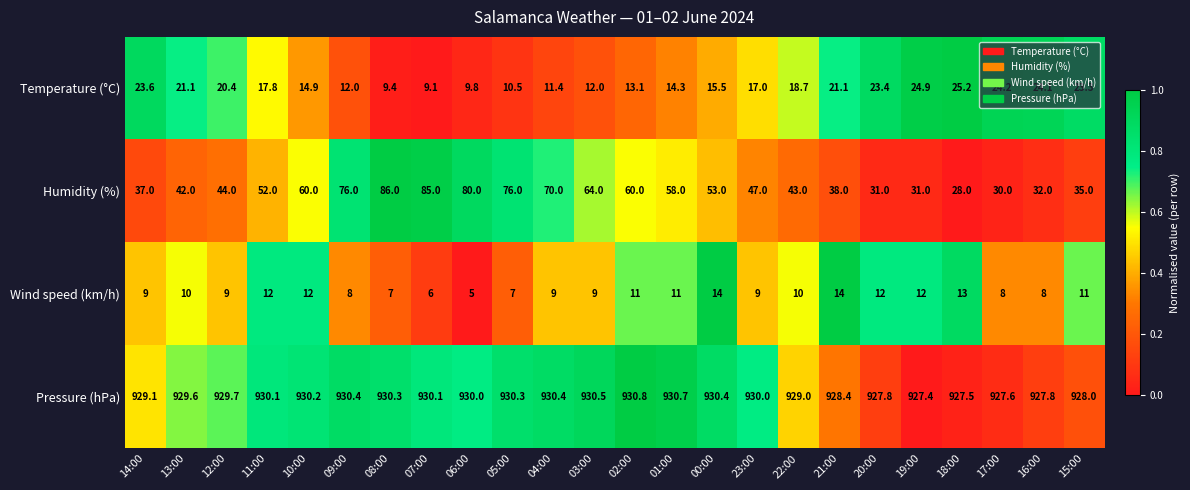

How many data points does each series have?

24